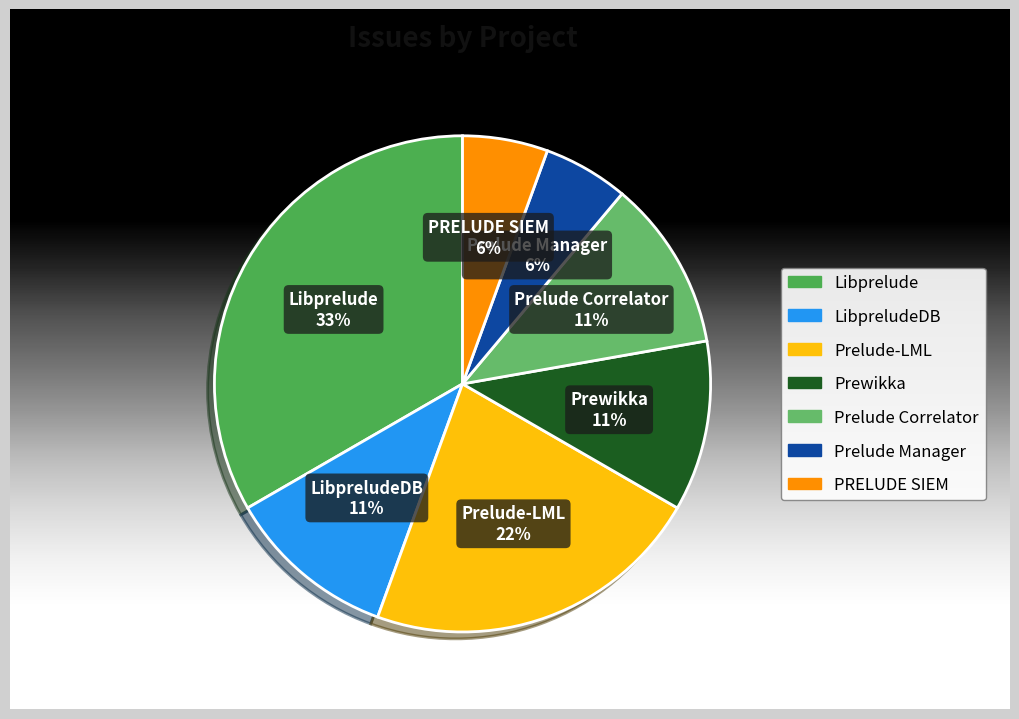

What is the ratio of the value at Prelude-LML to the value at Prewikka?

2.0